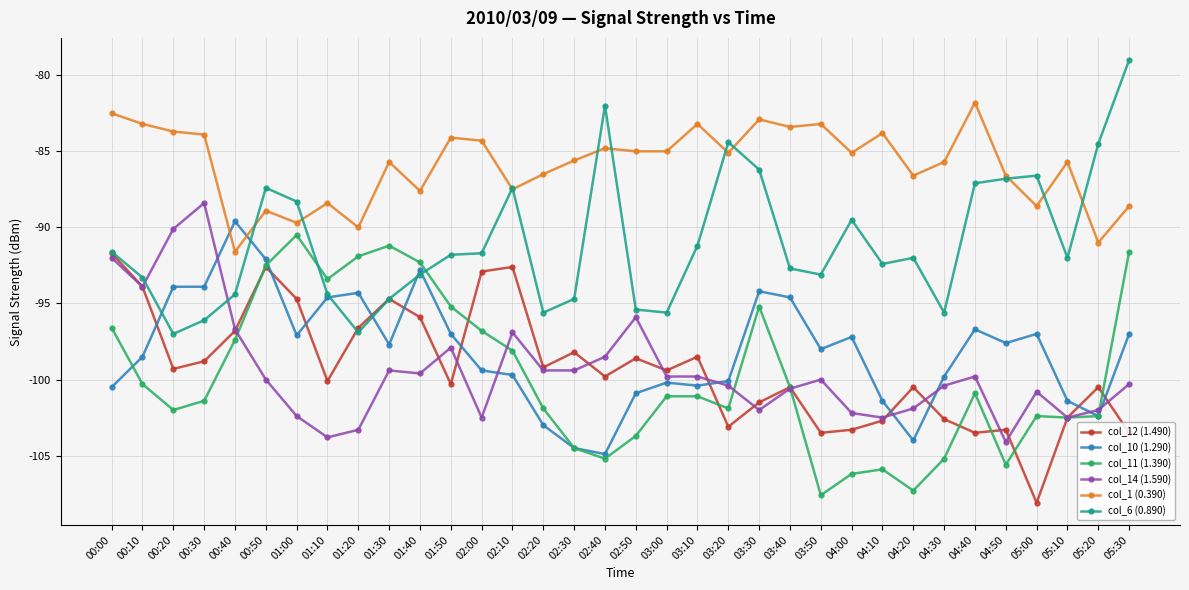

The col_14 (1.590) series shows -151.3 at 00:00. True or false?

False